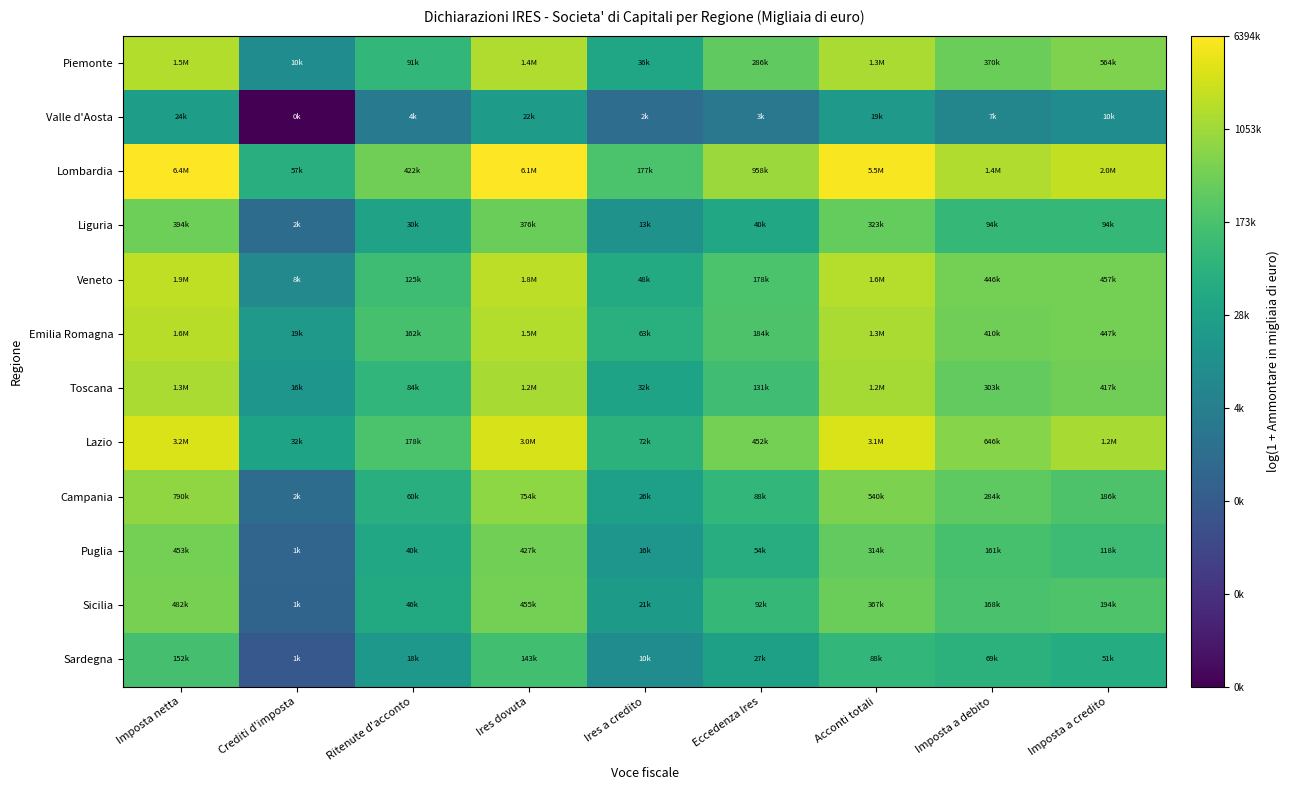

Which series has the largest total across all categories?

Lombardia